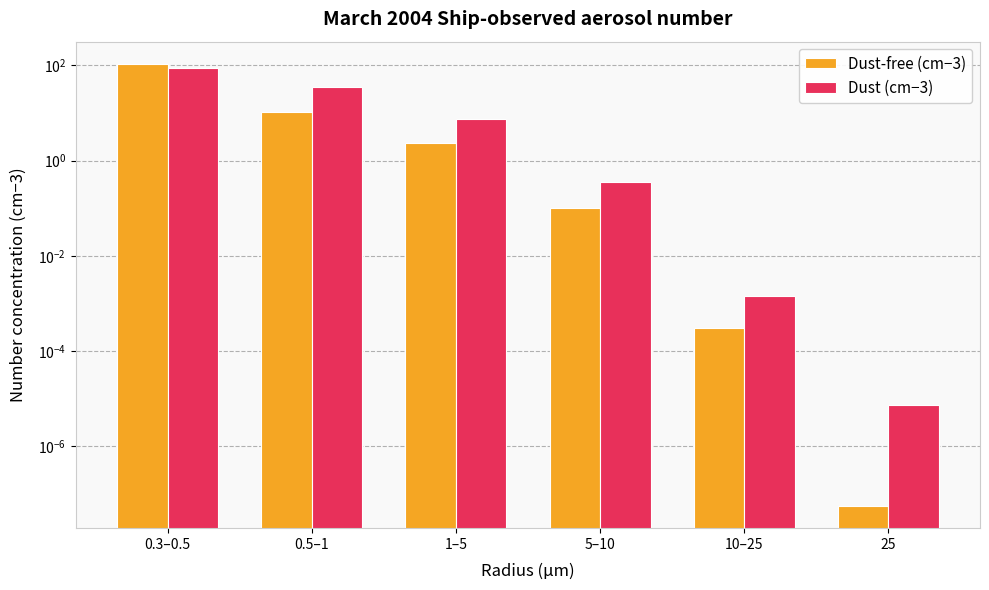

Reading left to right, what are all the values shown in this chart?

Dust-free (cm−3): 108.6	10.5	2.4	0.1	0.0	0.0
Dust (cm−3): 87.3	34.7	7.6	0.4	0.0	0.0